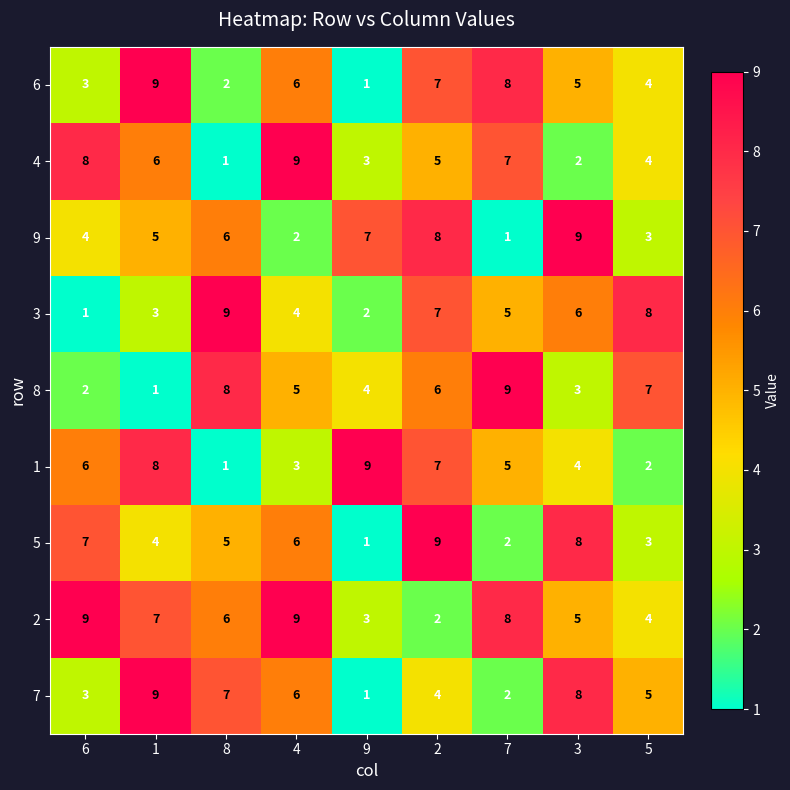

What value does the 4 series have at 2?

5